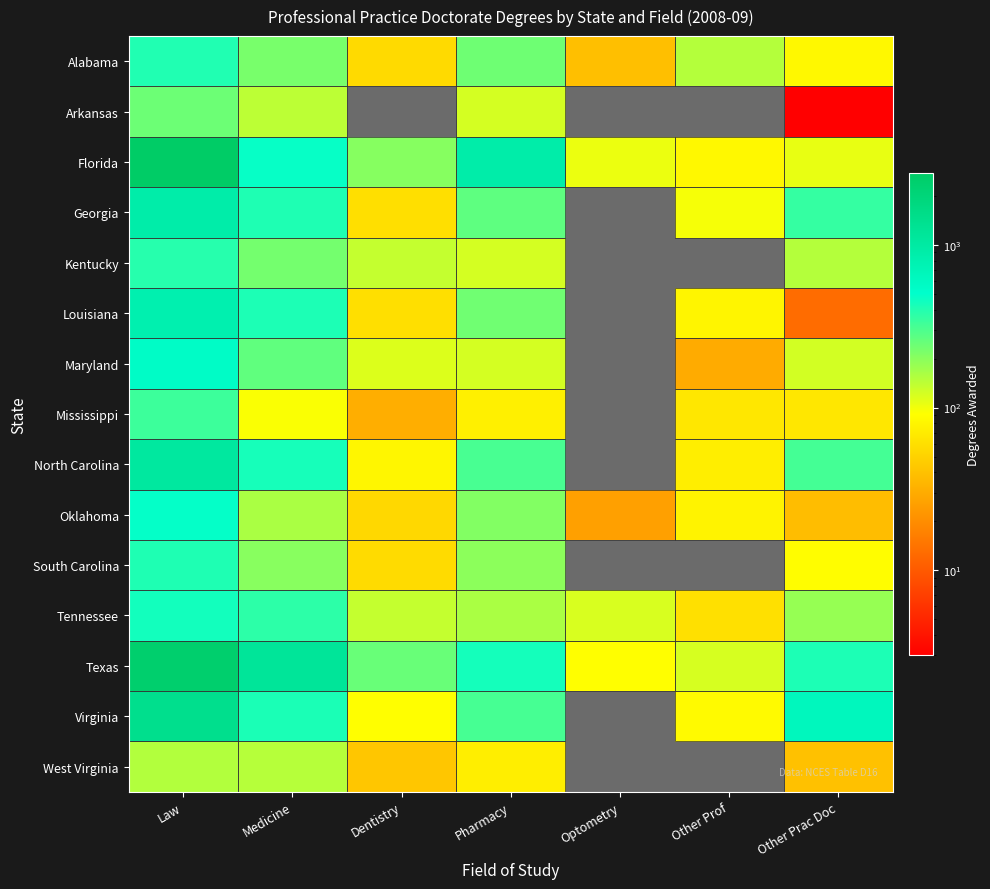

At how many categories does at least one series exceed 2760?

1